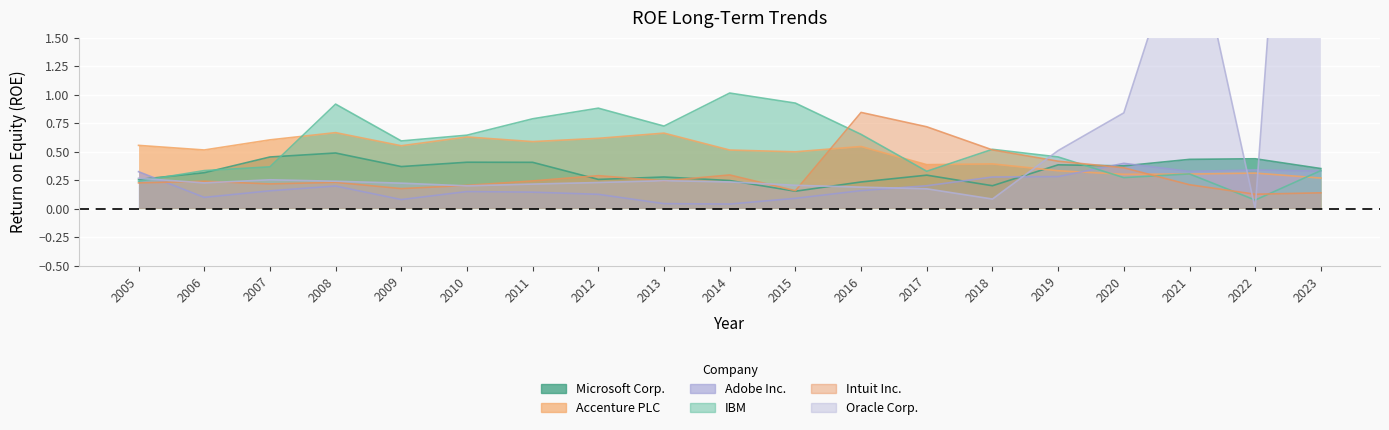

Reading left to right, transcribe all the data shown in this chart.

Microsoft Corp.: 0.3	0.3	0.5	0.5	0.4	0.4	0.4	0.3	0.3	0.2	0.2	0.2	0.3	0.2	0.4	0.4	0.4	0.4	0.4
Accenture PLC: 0.6	0.5	0.6	0.7	0.6	0.6	0.6	0.6	0.7	0.5	0.5	0.5	0.4	0.4	0.3	0.3	0.3	0.3	0.3
Adobe Inc.: 0.3	0.1	0.2	0.2	0.1	0.1	0.1	0.1	0.0	0.0	0.1	0.2	0.2	0.3	0.3	0.4	0.3	0.3	0.3
IBM: 0.2	0.3	0.4	0.9	0.6	0.6	0.8	0.9	0.7	1.0	0.9	0.7	0.3	0.5	0.5	0.3	0.3	0.1	0.3
Intuit Inc.: 0.2	0.2	0.2	0.2	0.2	0.2	0.2	0.3	0.2	0.3	0.2	0.8	0.7	0.5	0.4	0.4	0.2	0.1	0.1
Oracle Corp.: 0.3	0.2	0.3	0.2	0.2	0.2	0.2	0.2	0.2	0.2	0.2	0.2	0.2	0.1	0.5	0.8	2.6	0.0	7.9